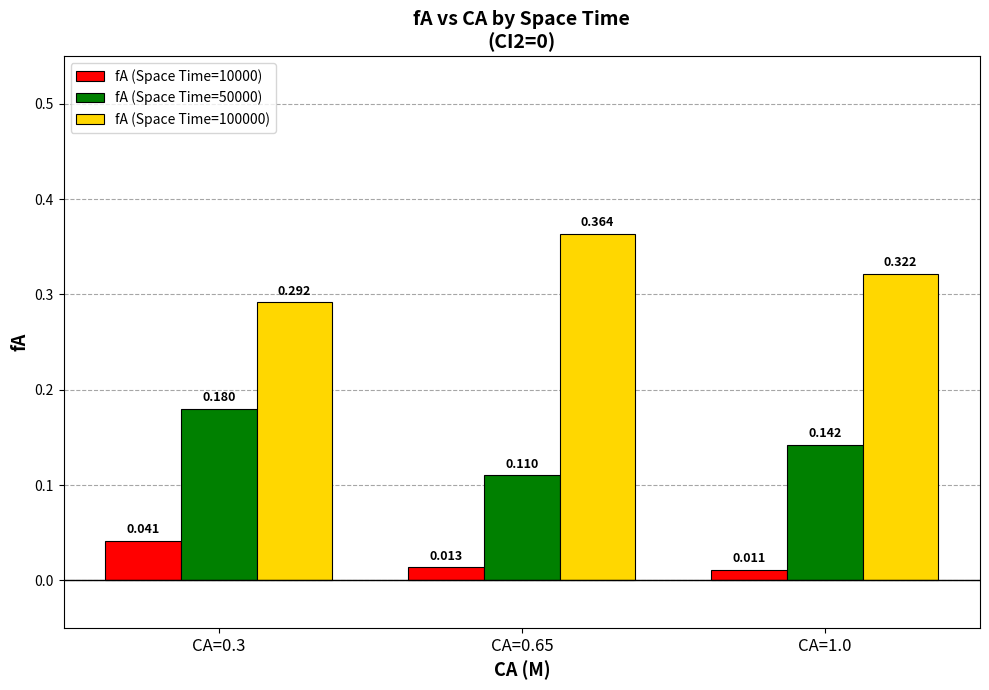

At which label is fA (Space Time=50000) closest to 0?

CA=0.65